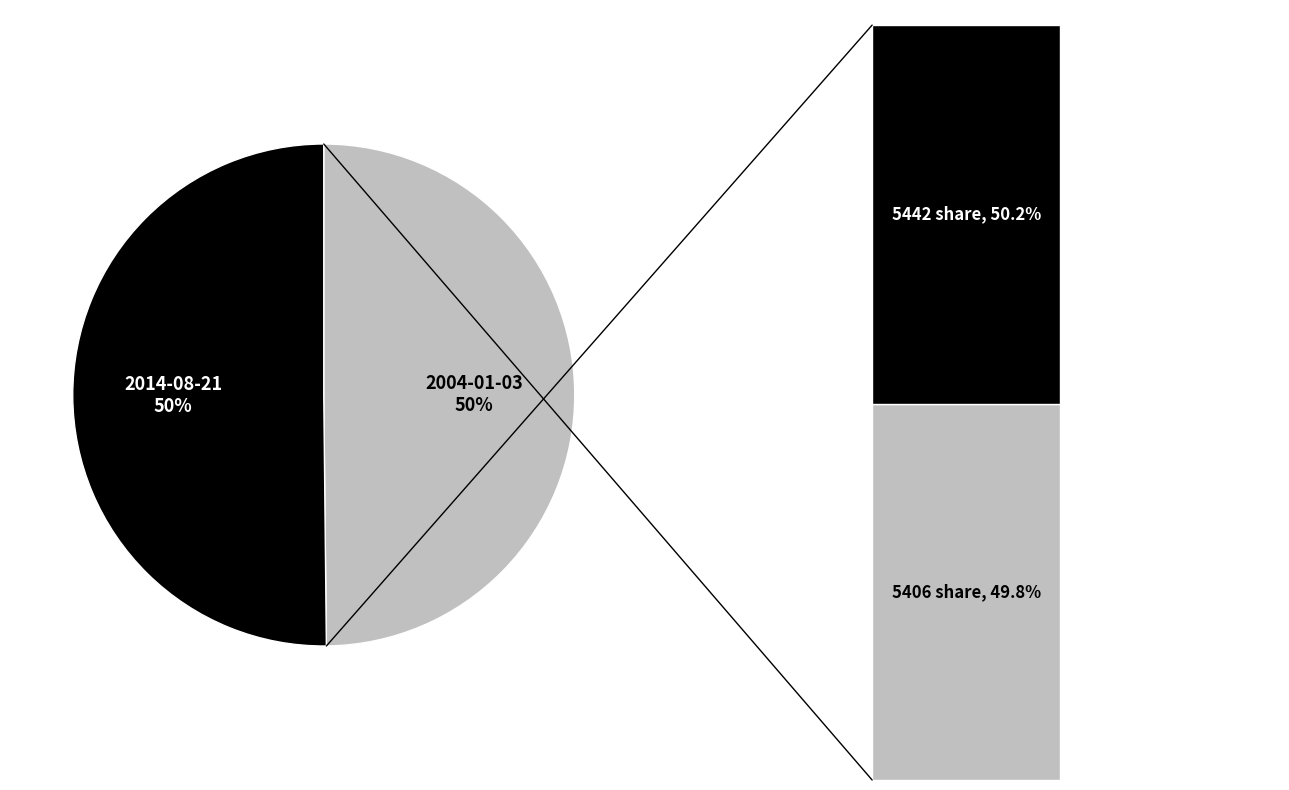

Which slice is the largest?

2014-08-21